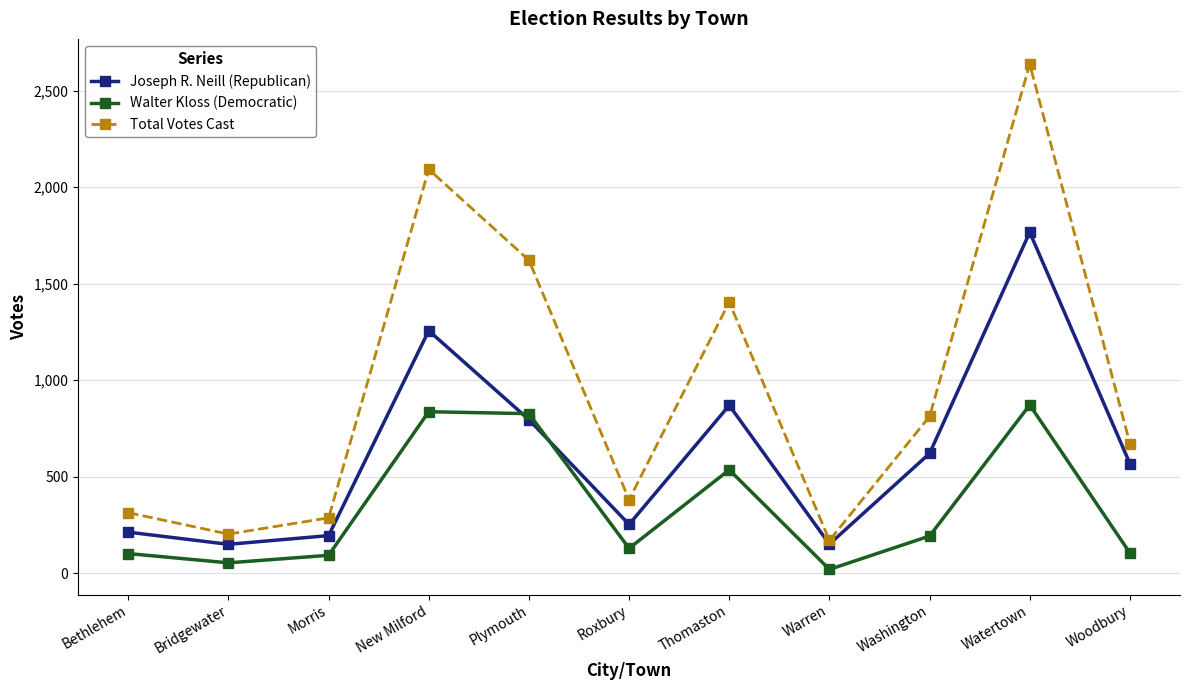

What position from the right is Thomaston?

5